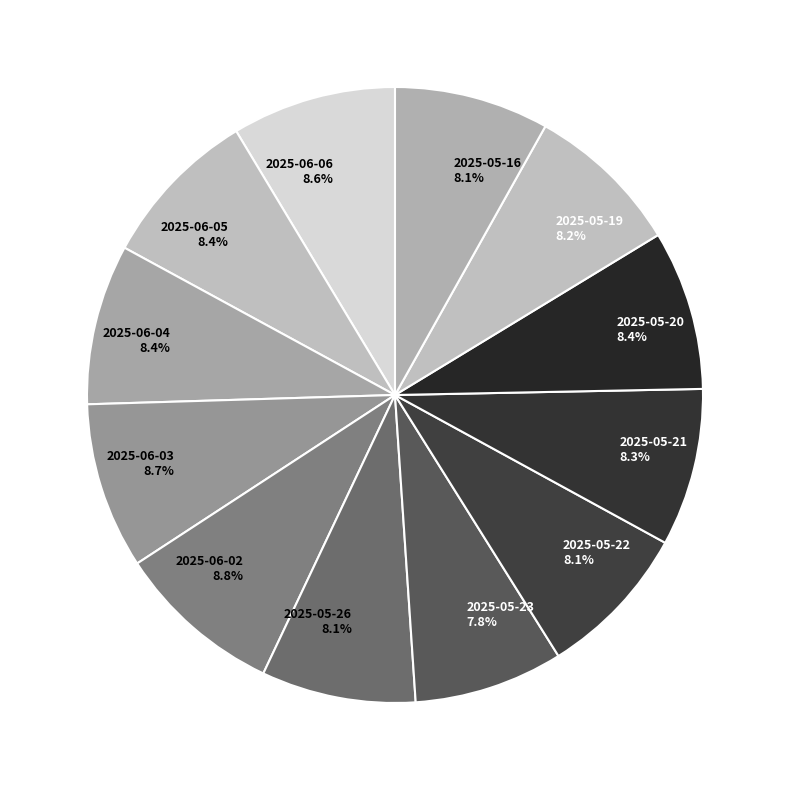

Approximately how many times larger is the value at 2025-06-06 8.6% compared to 2025-05-20 8.4%?

1.0